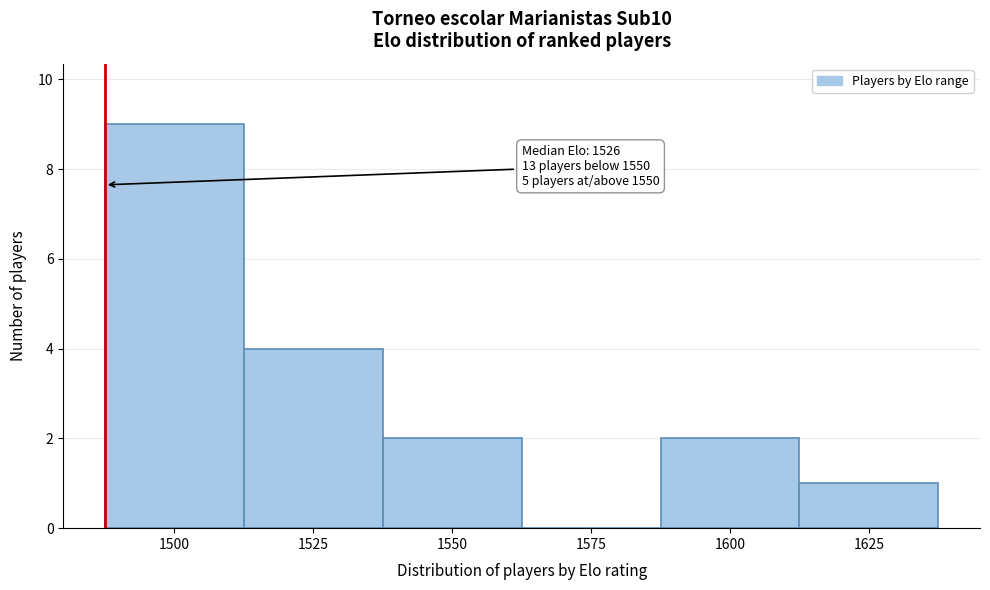

Reading left to right, list all the values displayed in this chart.

1500=9	1525=4	1550=2	1575=0	1600=2	1625=1